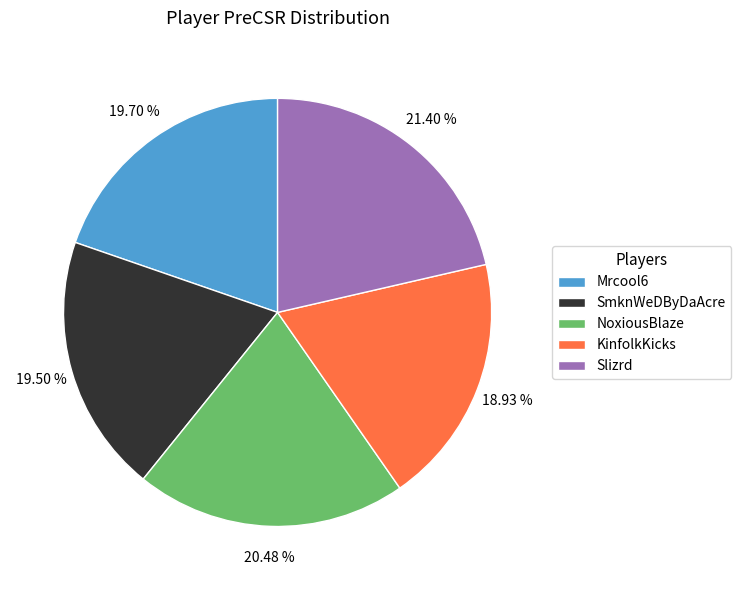

What is the ratio of the value at NoxiousBlaze to the value at Slizrd?

1.0